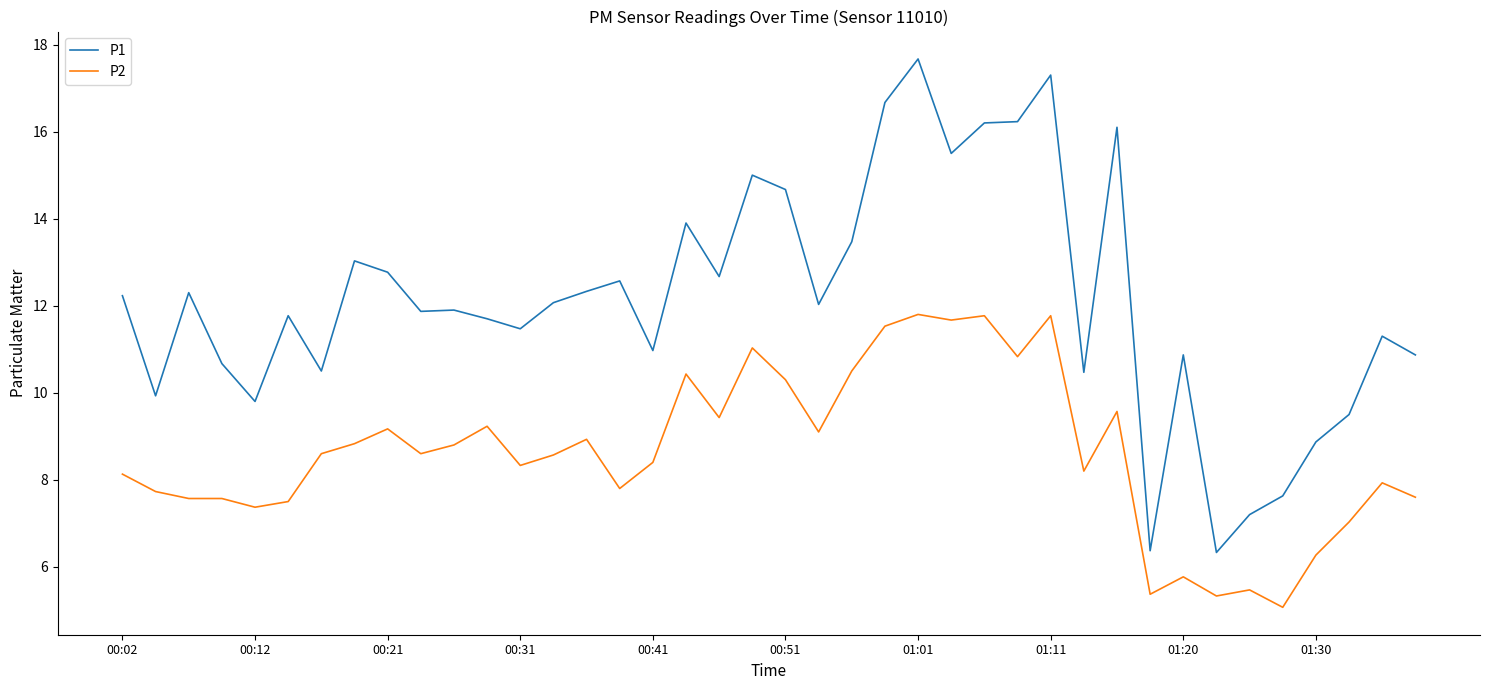

How many series are shown in this chart?

2